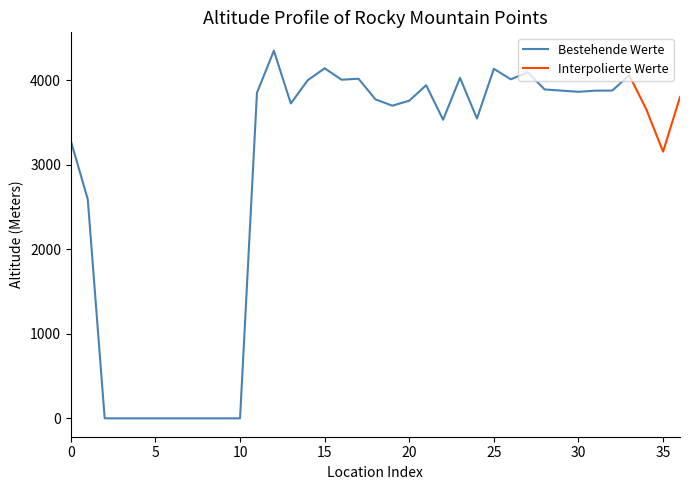

Rank the categories by value from highest to lowest.

Longs Peak, Chiefs Head Peak, Hagues Peak, Mummy Mountain, Mount Alice, Powell Peak, Copeland Mountain, Taylor Peak, Ogalalla Peak, Isolation Peak, Stones Peak, Cracktop, Ouzel Peak, Hallett Peak, Sprague Mountain, Thatchtop, The Sharkstooth, Sundance Mountain, Watanga Mountain, Flattop Mountain, Nakai Peak, Notchtop Mountain, Petit Grepon, Meadow Mountain, Little Matterhorn, Mount Wuh, Horsetooth Peak, Wild Basin Warming Hut, USA- Allenspark, USA- Beaver Point, USA- Estes Park, USA- Fall River Estates Subdivision, USA- Grand Lake, USA- Loveland Heights, USA- Meeker Park, USA- Olympus Heights, USA- Stanley Heights Subdivision